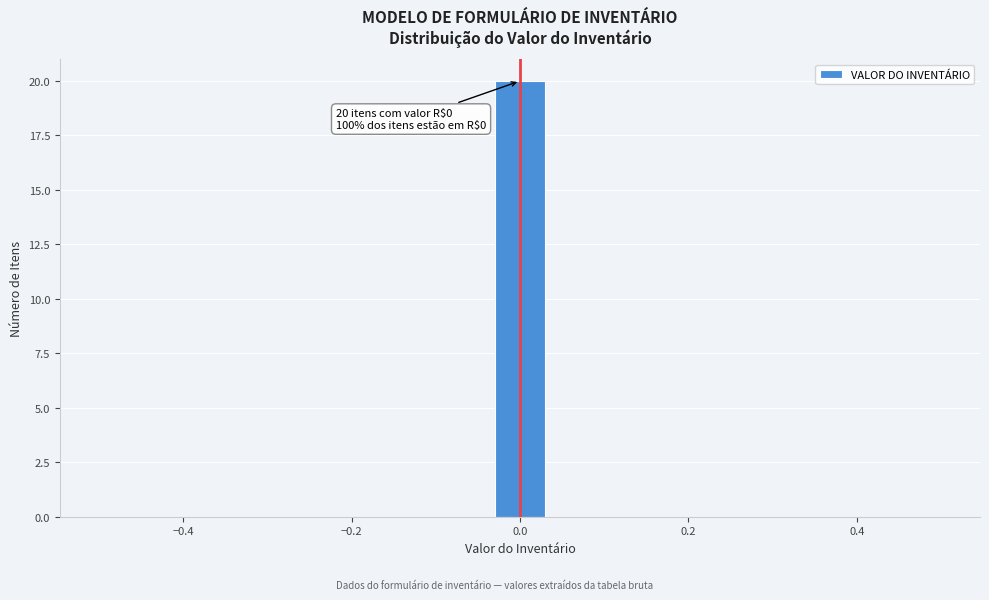

Around what value on the x-axis is the tallest bar? Give the approximate position of its centre, as read against the axis.

0.00